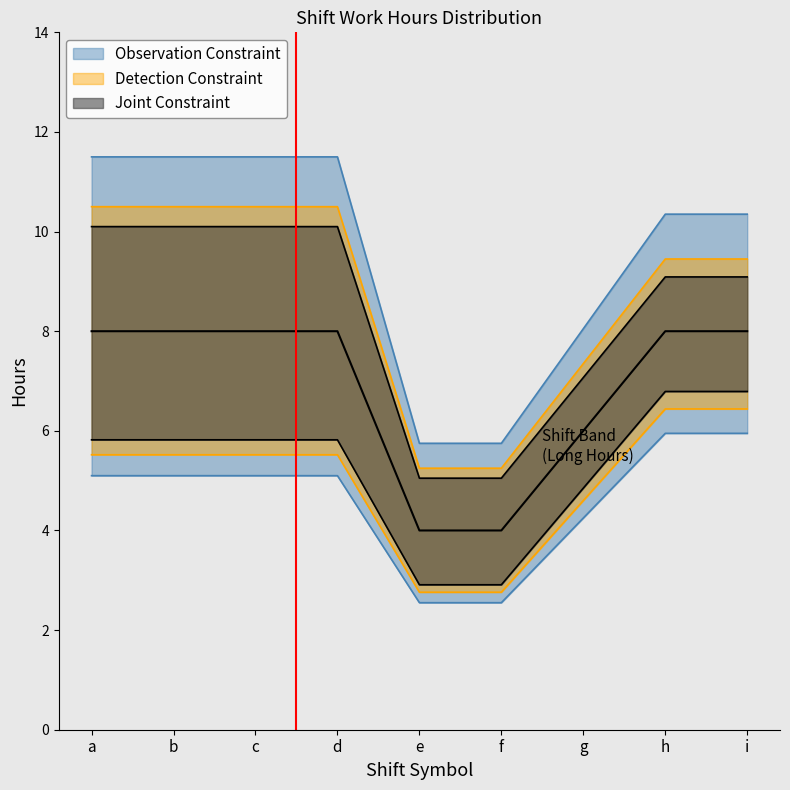

Where is work_hours nearest to the value 6?

g